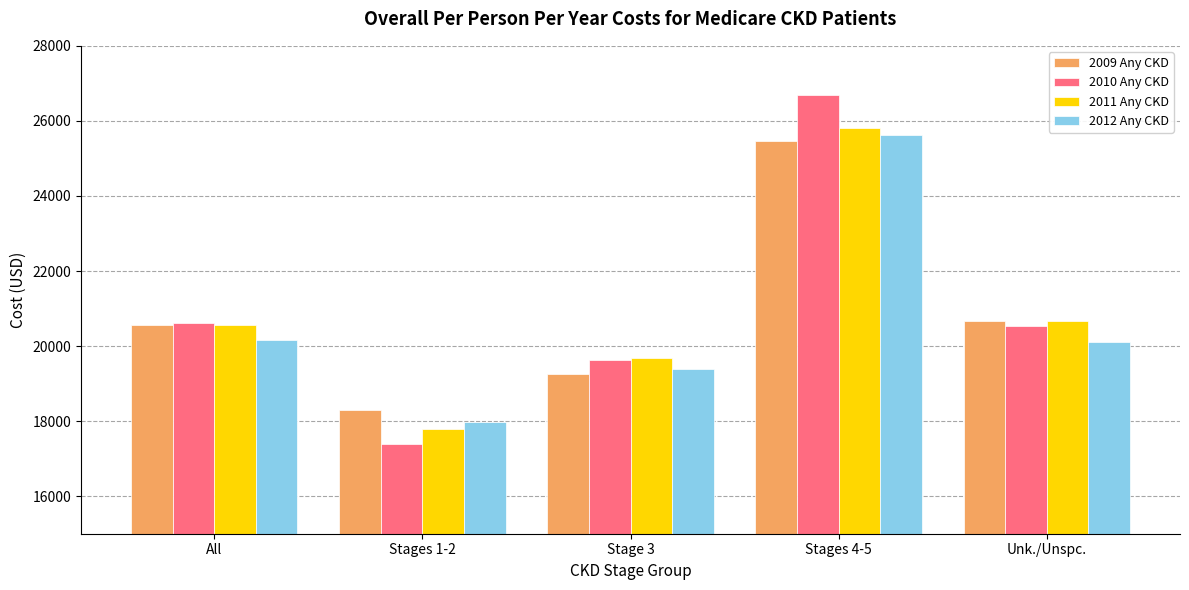

Where is 2009 Any CKD nearest to the value 21872?

Unk./Unspc.